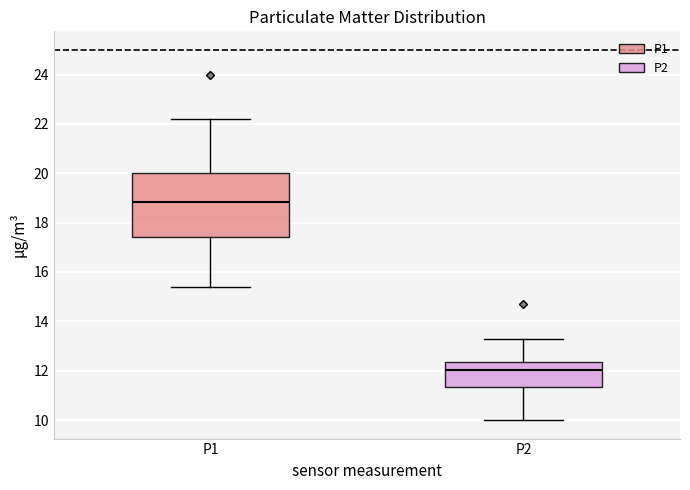

Reading left to right, transcribe this box plot: for each box, give where its median line is, the range the box spans, and where its two whiskers end, as read against the y-axis. The values are not printed on the chart, so give them approximately, as read against the axis.

P1: median 18.8, box 17.4 to 20.0, whiskers 15.4 to 22.2
P2: median 12.0, box 11.4 to 12.4, whiskers 10.0 to 13.2